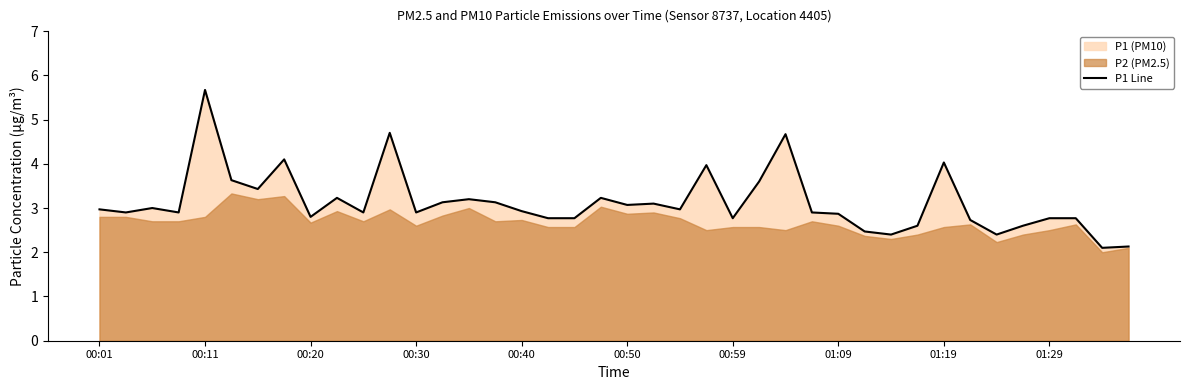

What position from the left is 10?

11